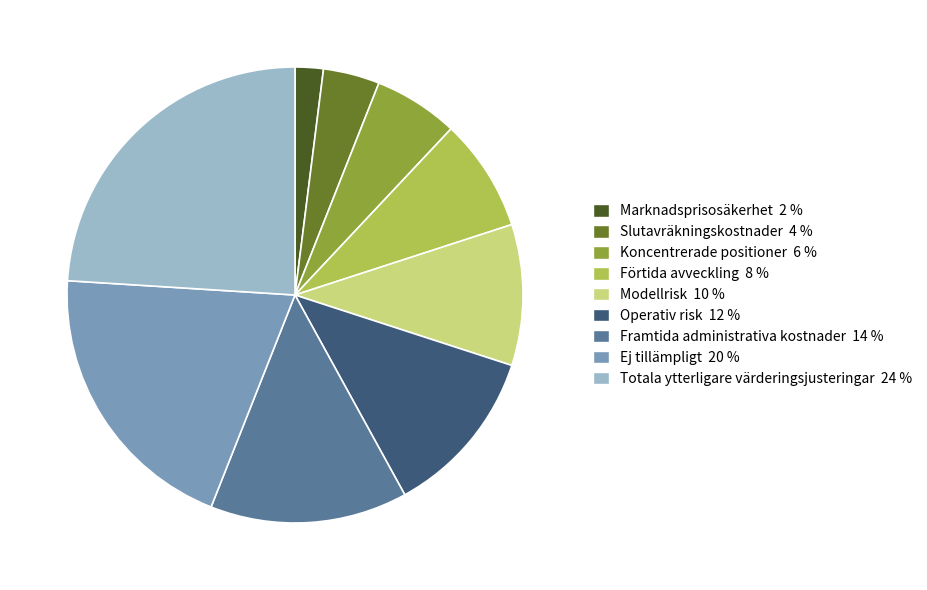

How many segments does this pie chart have?

9